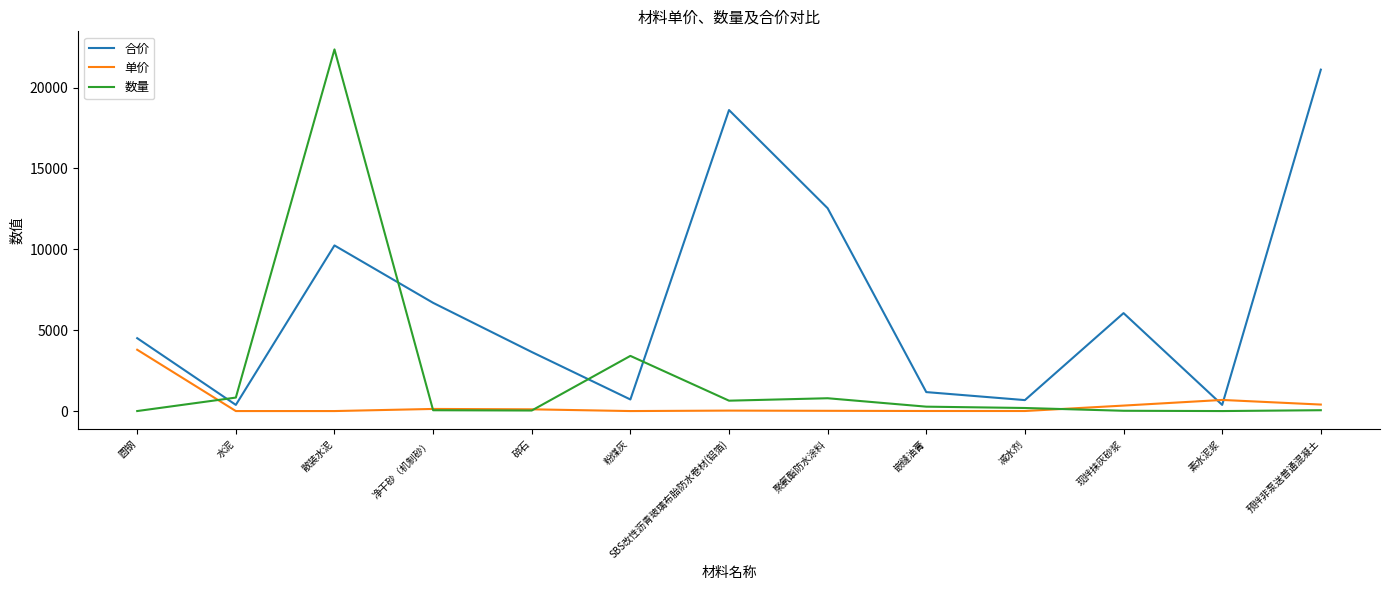

Which series has the widest spread of values?

数量